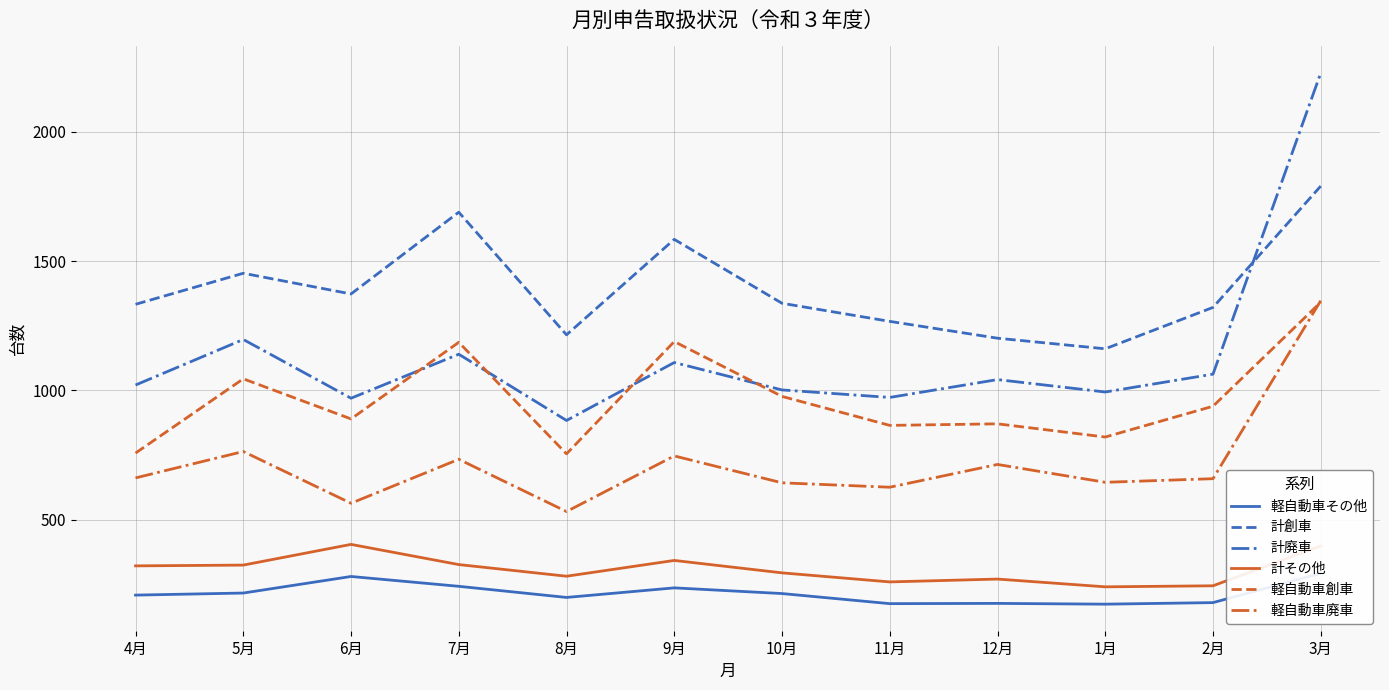

Read the 計その他 value at 8月, to the nearest 50.

300